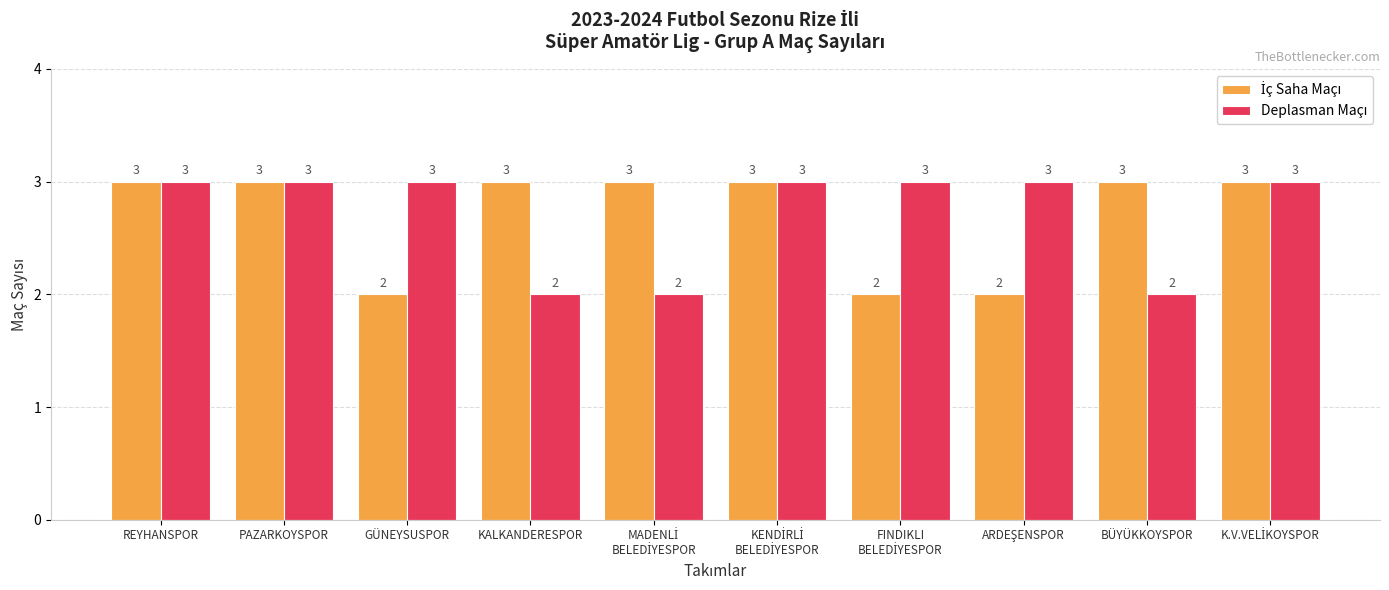

What is the total value across all series at PAZARKOYSPOR?

6